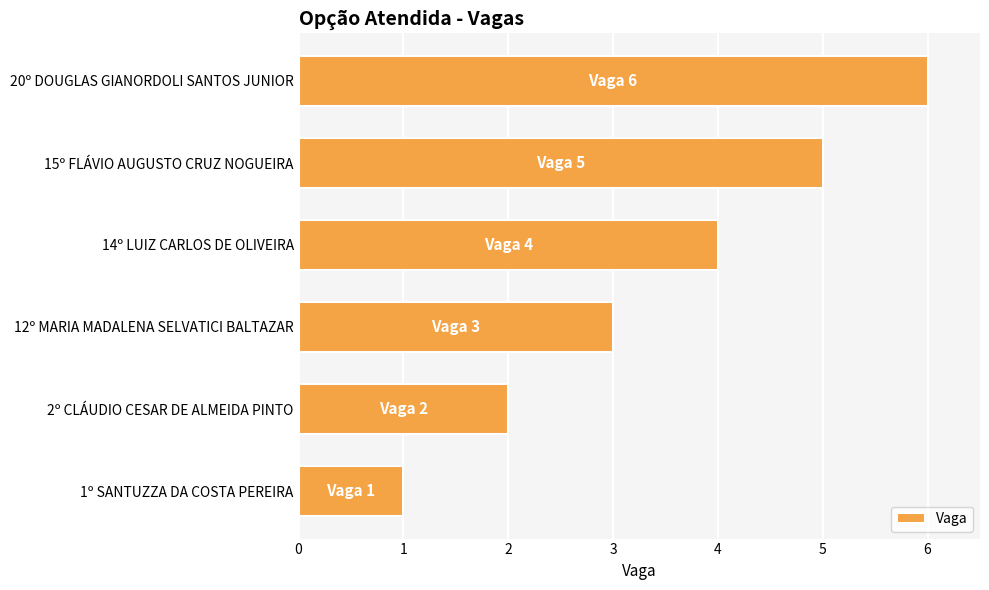

True or false: the data shows 5 at 15º FLÁVIO AUGUSTO CRUZ NOGUEIRA.

True